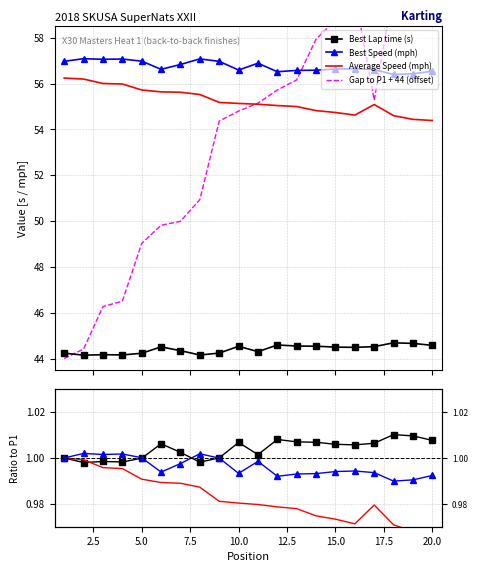

What is the highest value of the Best Speed (mph) series?

57.1